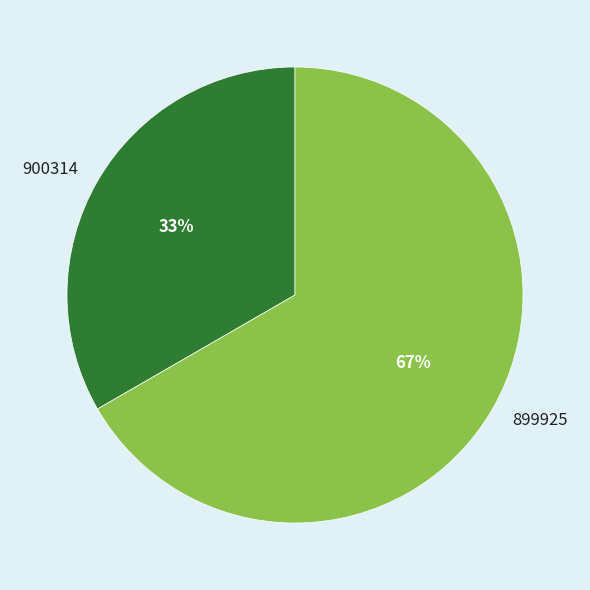

Between 899925 and 900314, which is larger?

899925